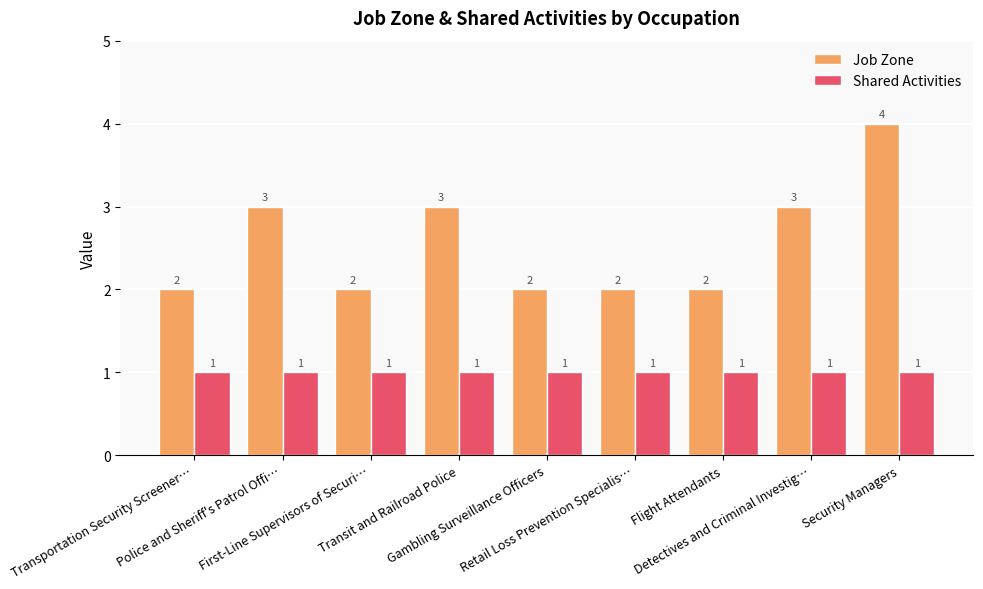

List the series in order of their peak value, highest first.

Job Zone, Shared Activities